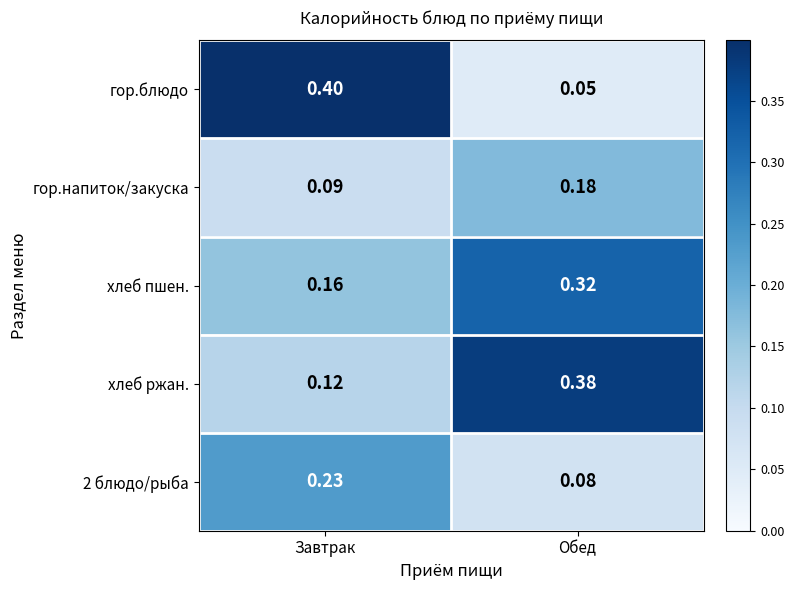

Which series has the largest total across all categories?

хлеб ржан.